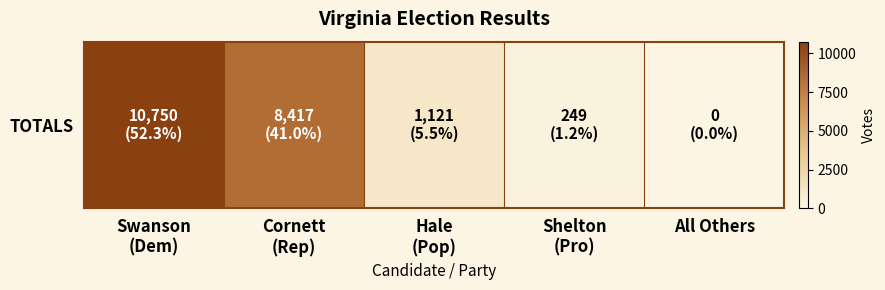

What is the maximum value shown in the chart?

10750